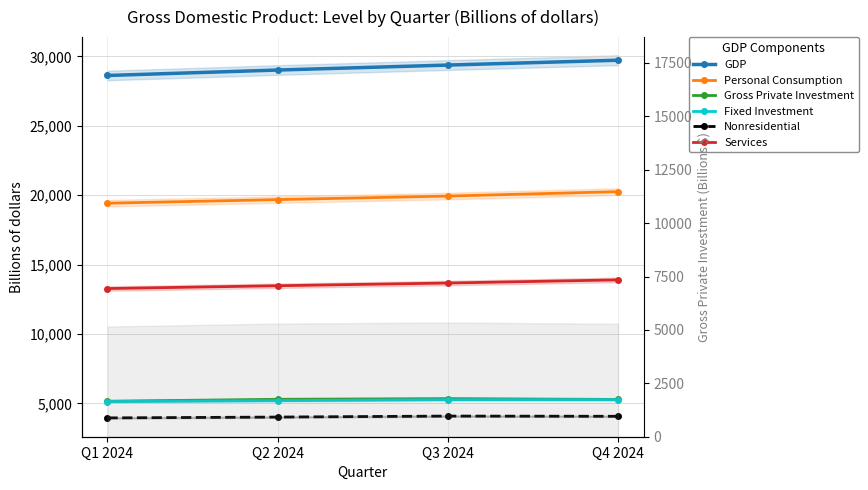

What are all the series names shown in the legend?

GDP, Personal Consumption, Gross Private Investment, Fixed Investment, Nonresidential, Services